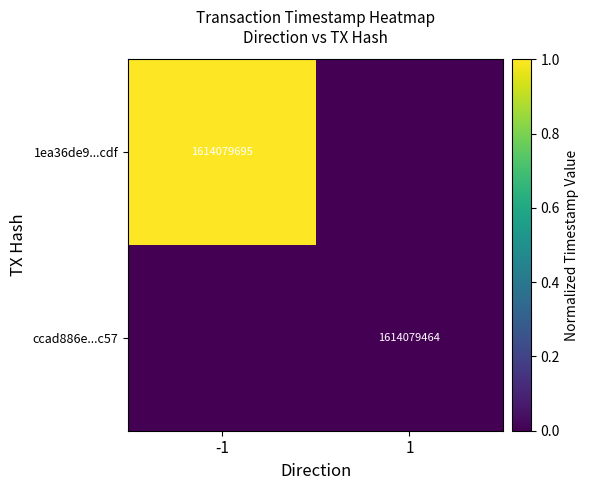

What is the total value across all series at -1?

1.0